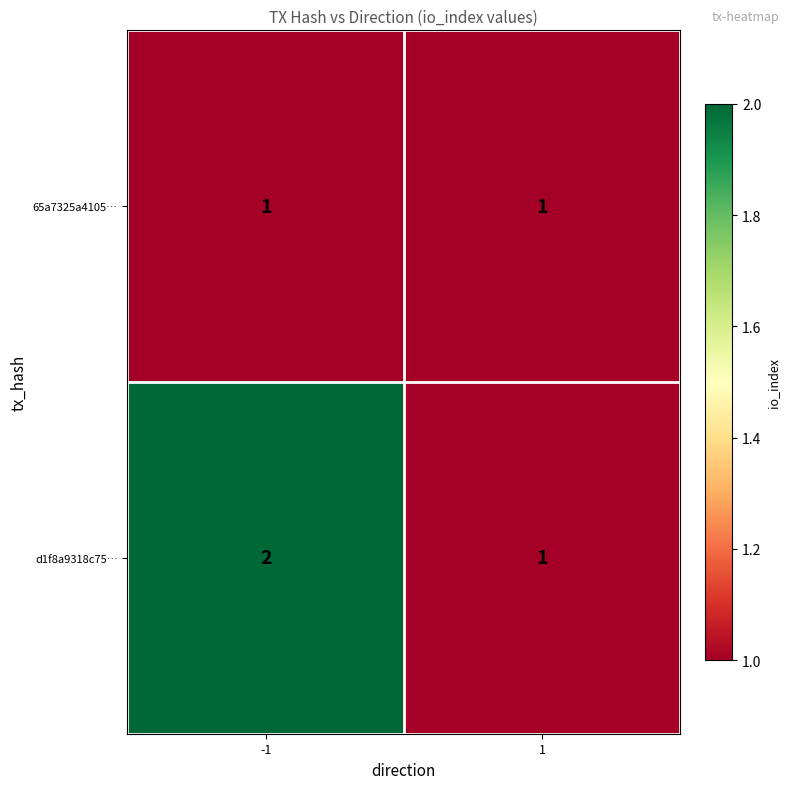

What is the sum of all d1f8a9318c75… values?

3